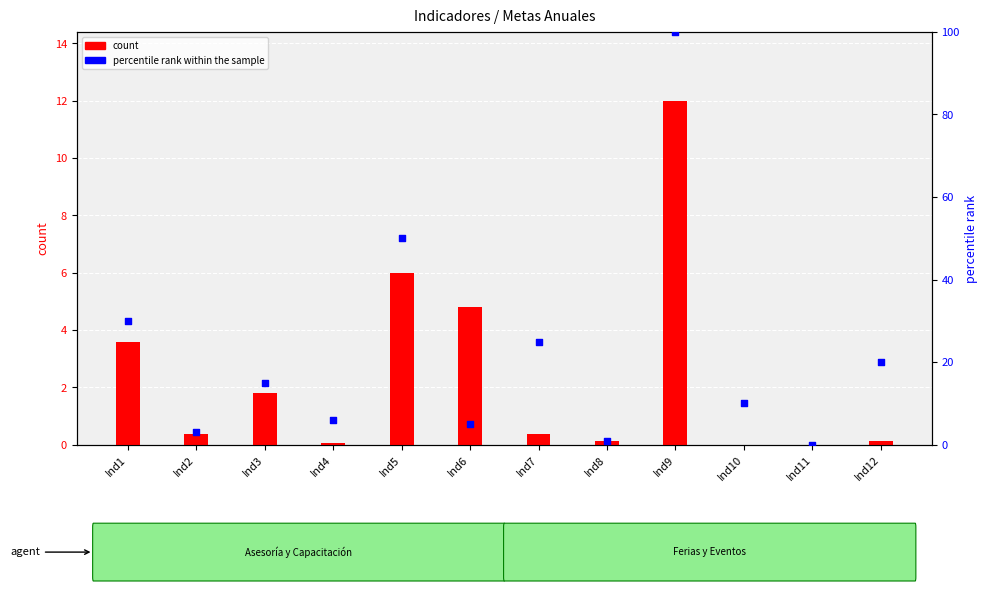

At which category is the sum across all series the highest?

Ind9